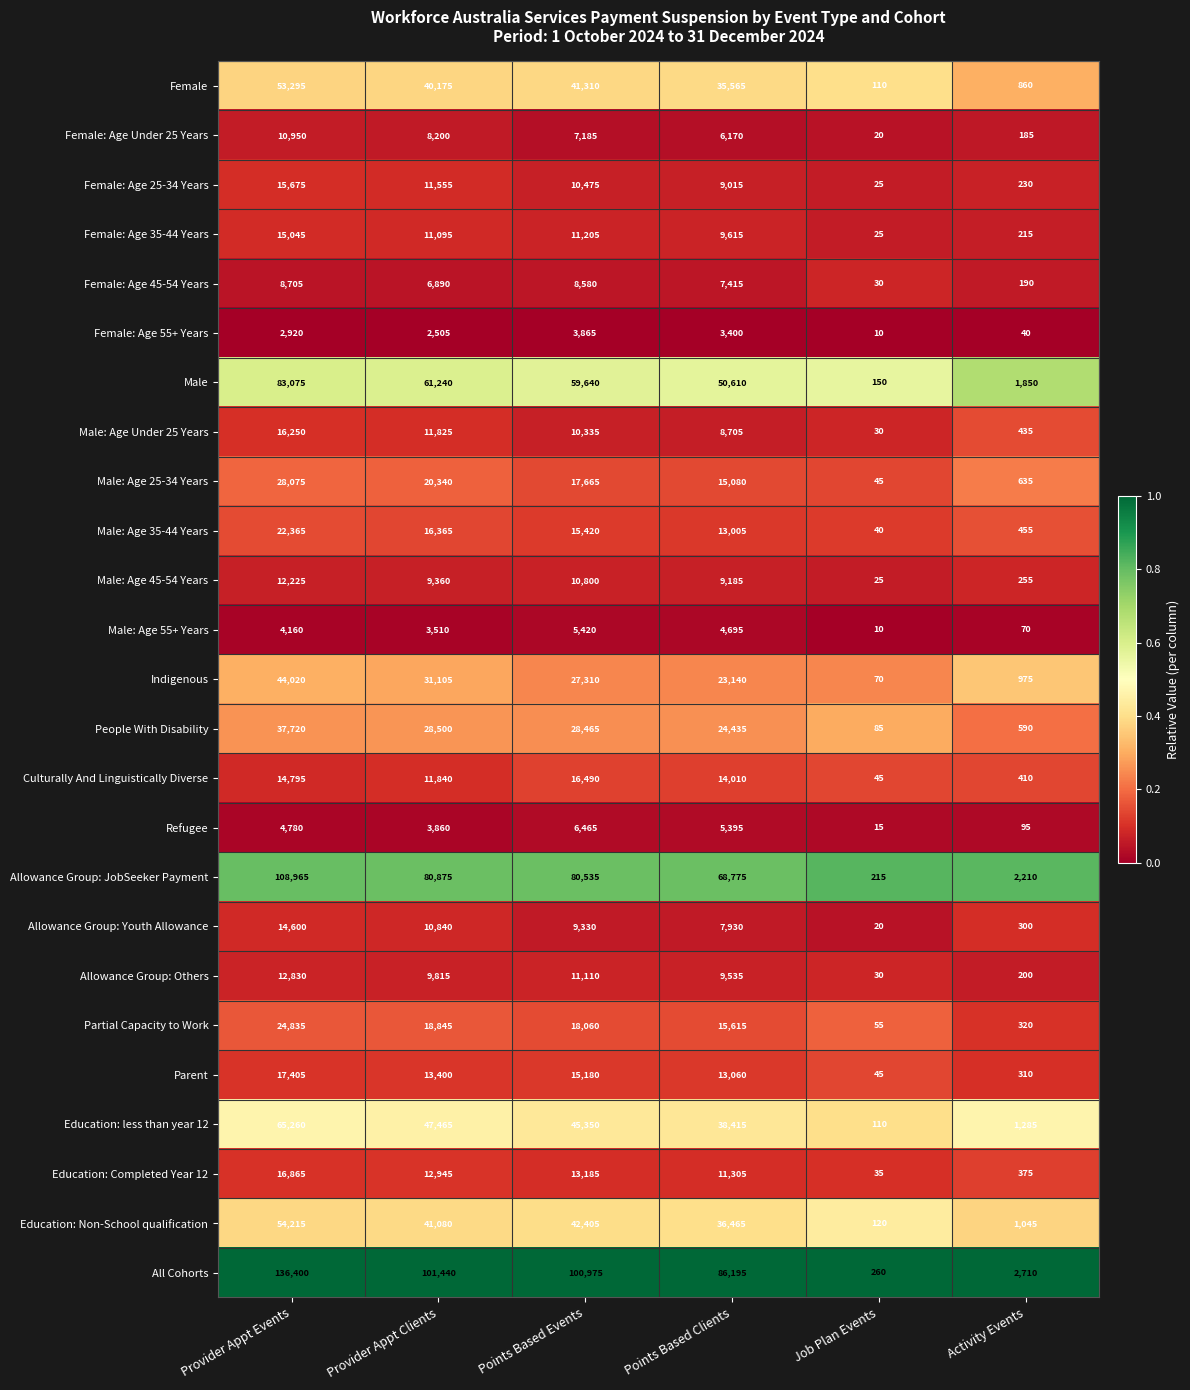

How many distinct data groups are displayed?

25